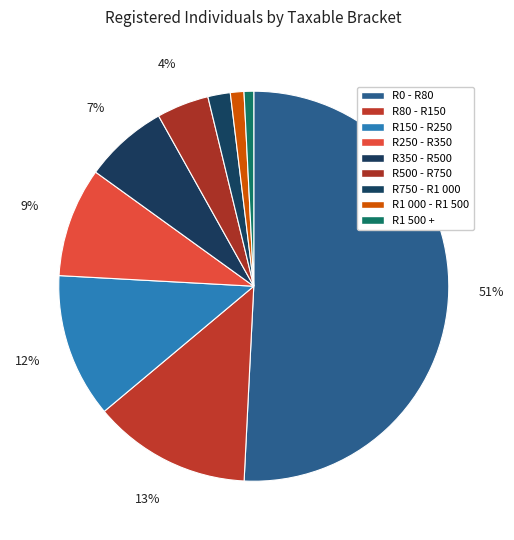

Which slice represents more than half of the pie?

R0 - R80